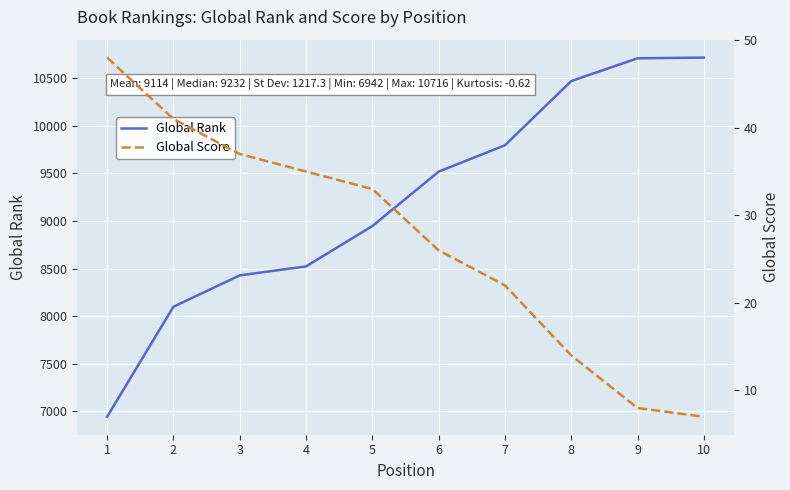

What value does the Global Rank series have at 5, to the nearest 100?

8900